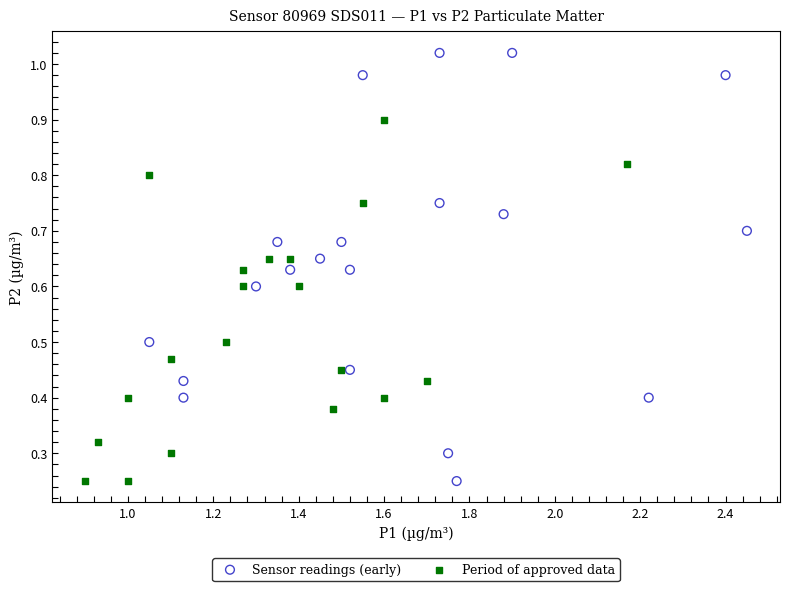

Which series contains the highest Y value?

Sensor readings (early)